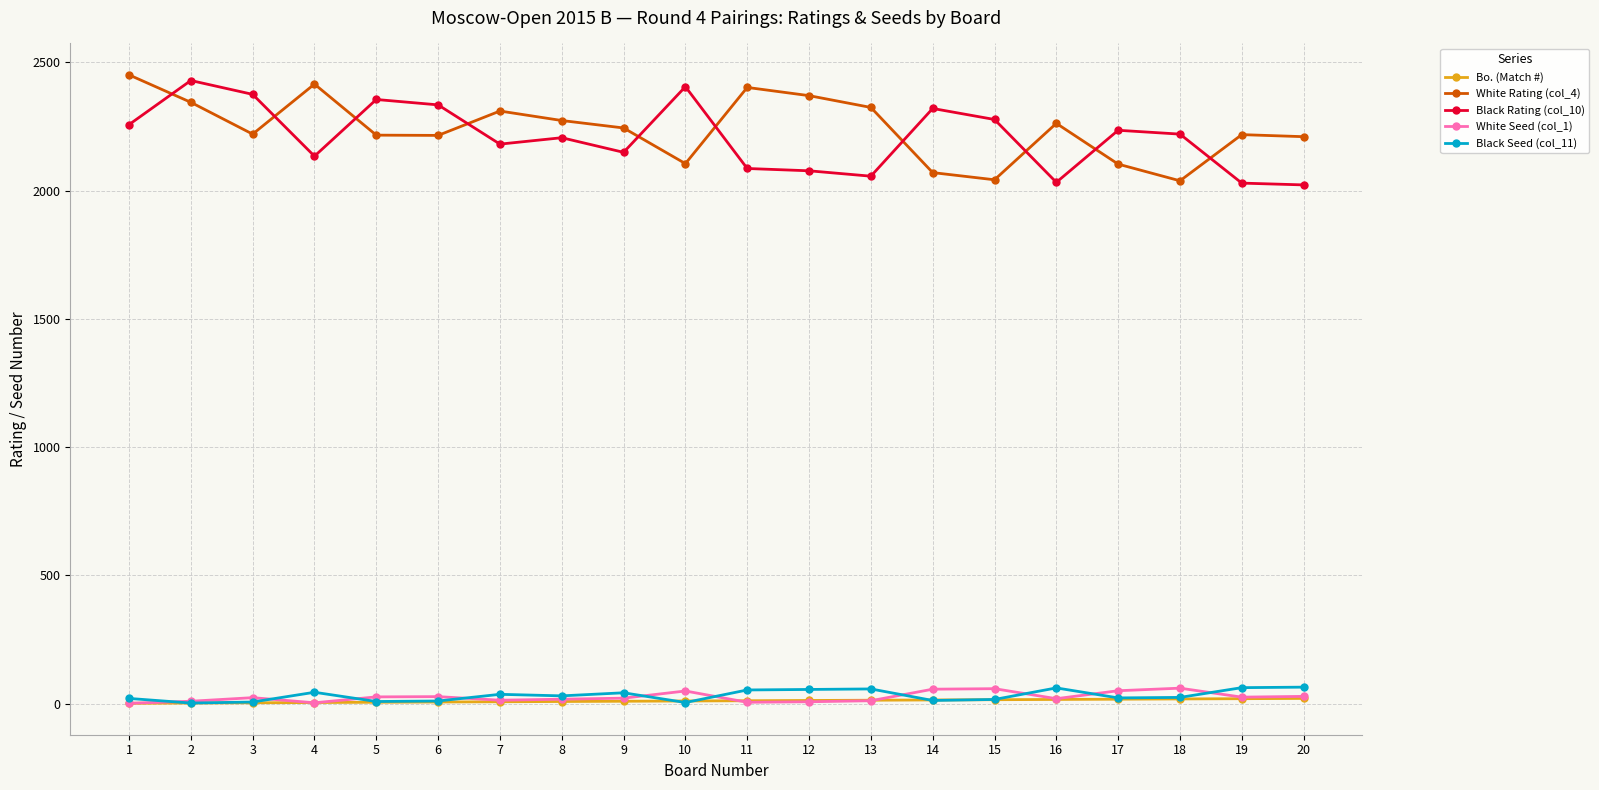

What is the difference between the maximum and minimum values in the Black Seed (col_11) series?

62